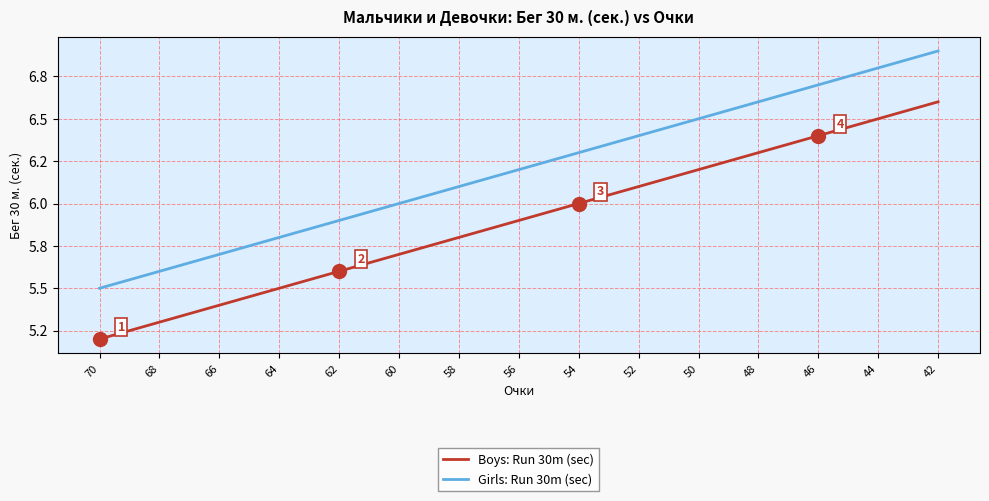

Is the value of Boys: Run 30m (sec) at 56 greater than the value of Girls: Run 30m (sec) at 58?

No